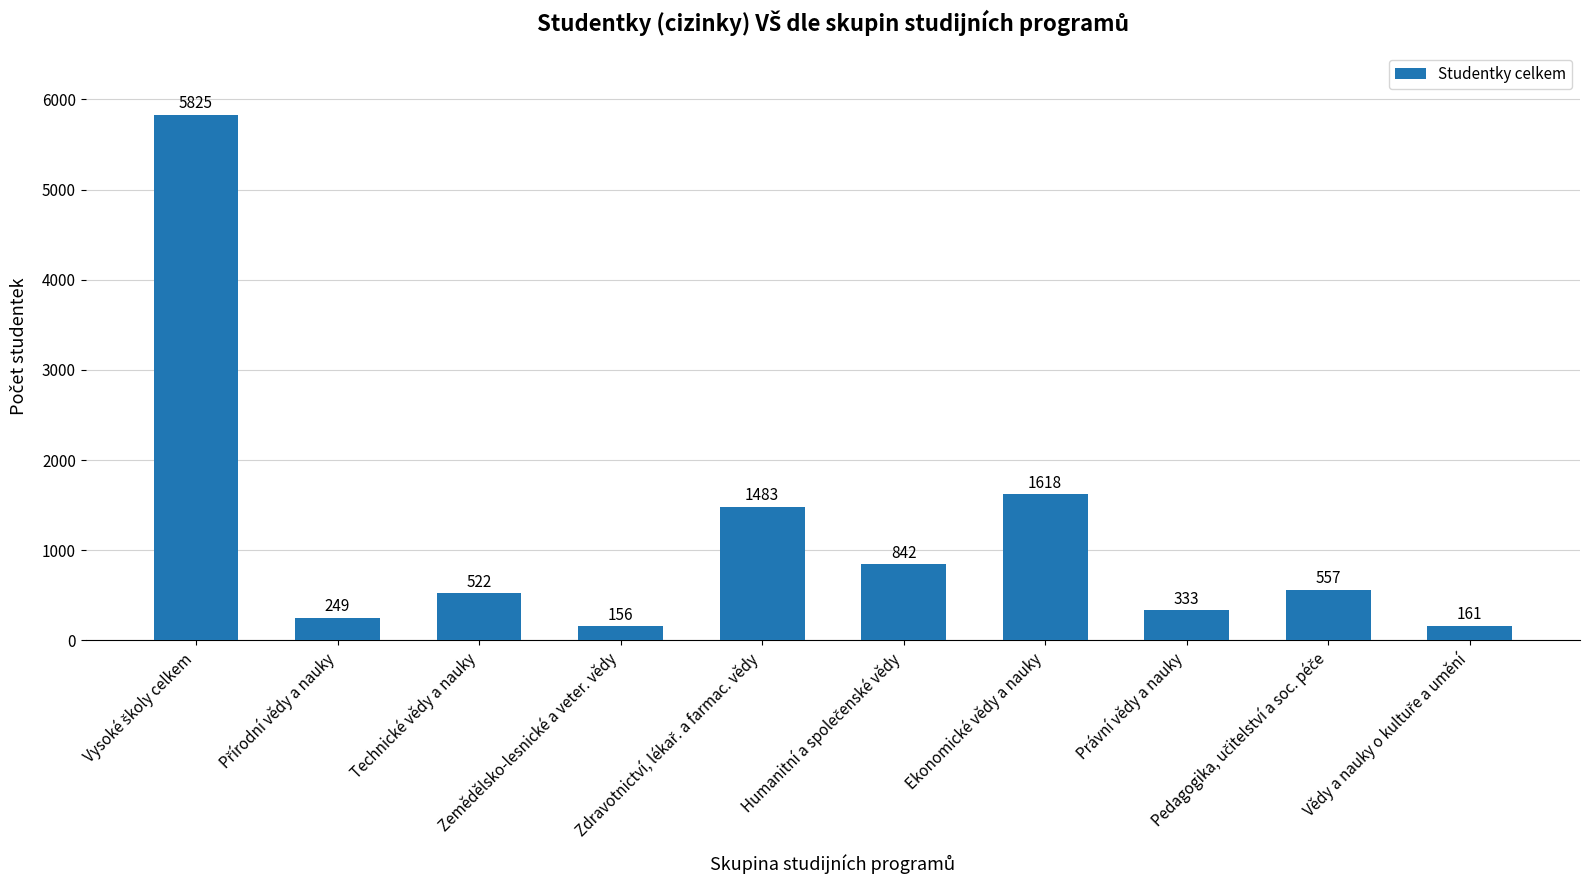

Reading right to left, what are all the values shown in this chart?

161	557	333	1618	842	1483	156	522	249	5825